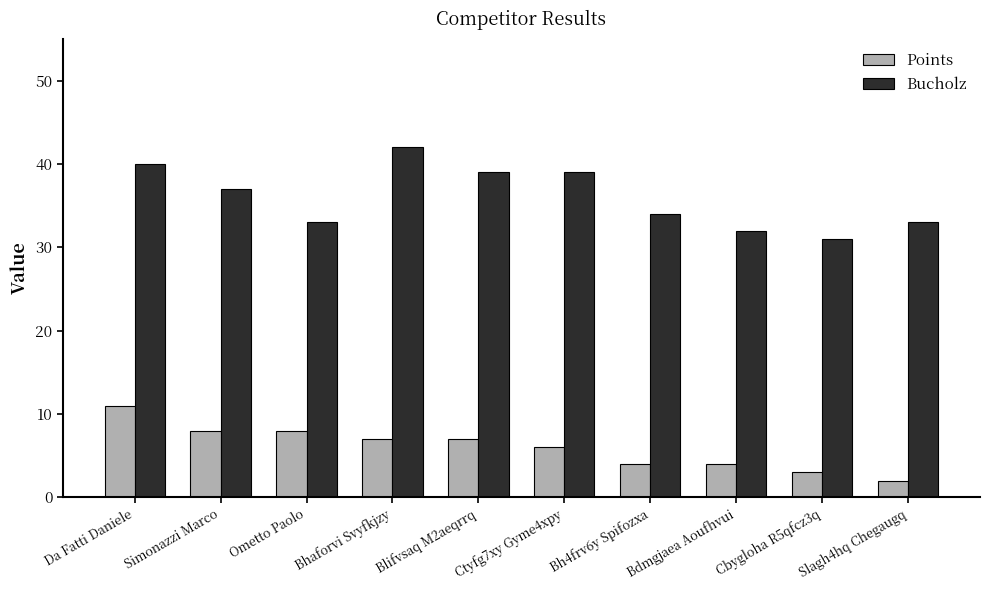

Is the value of Bucholz at Simonazzi Marco greater than the value of Points at Cbygloha R5qfcz3q?

Yes